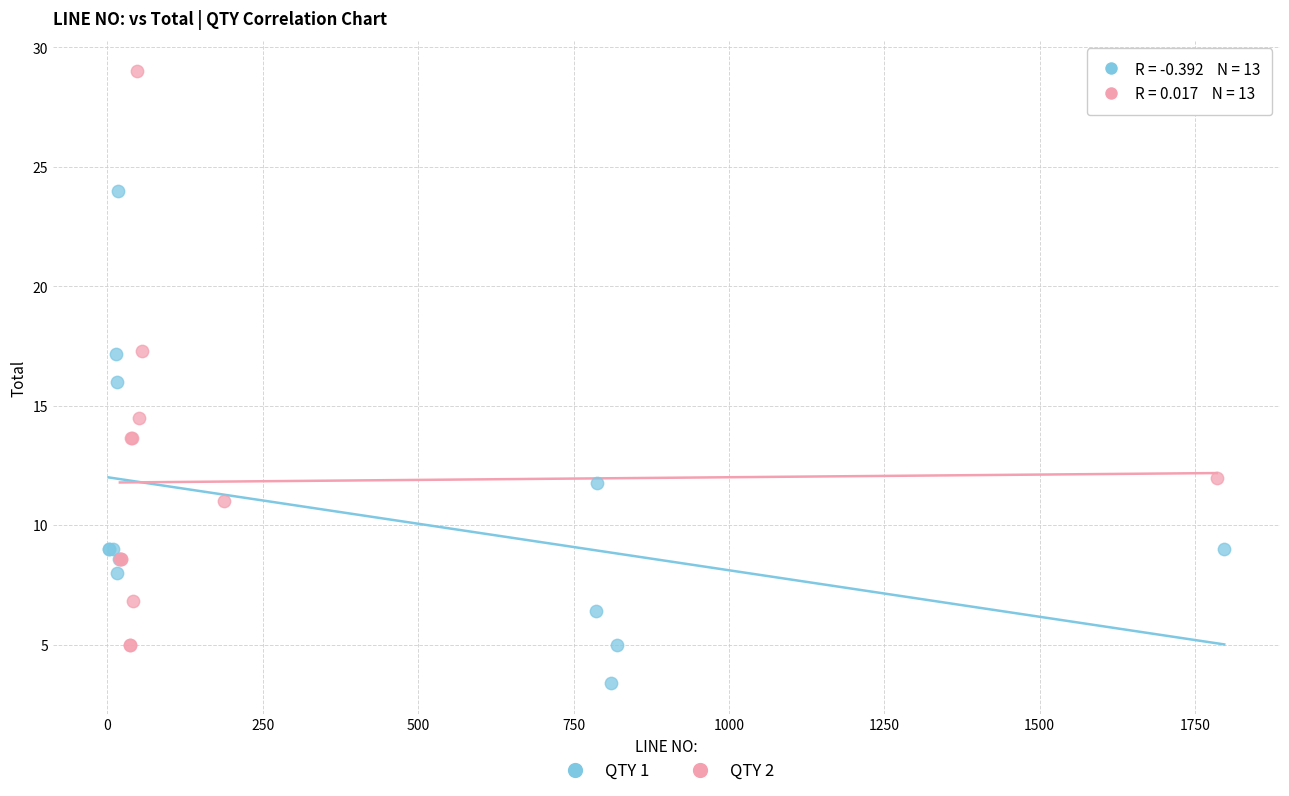

Which series reaches the minimum Y coordinate?

QTY 1